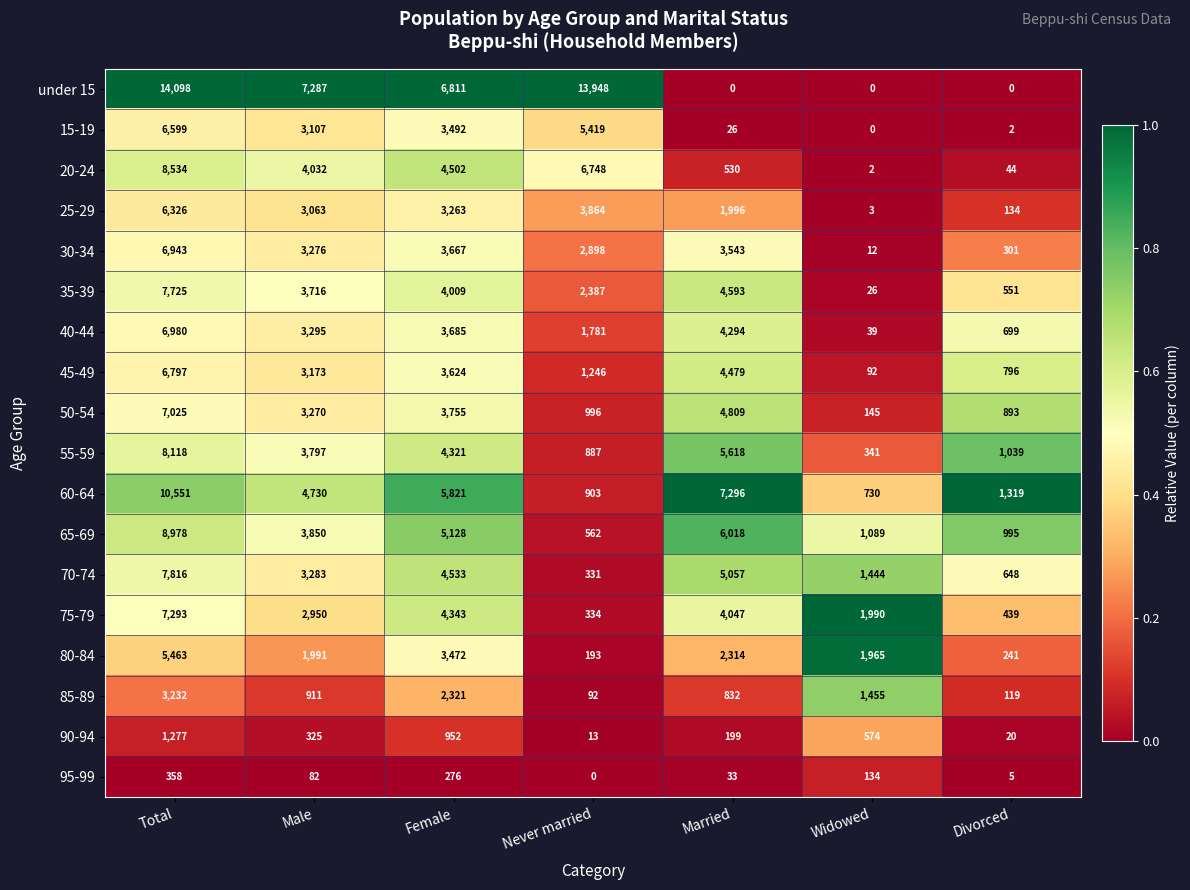

Which series has the largest range (max minus min)?

under 15